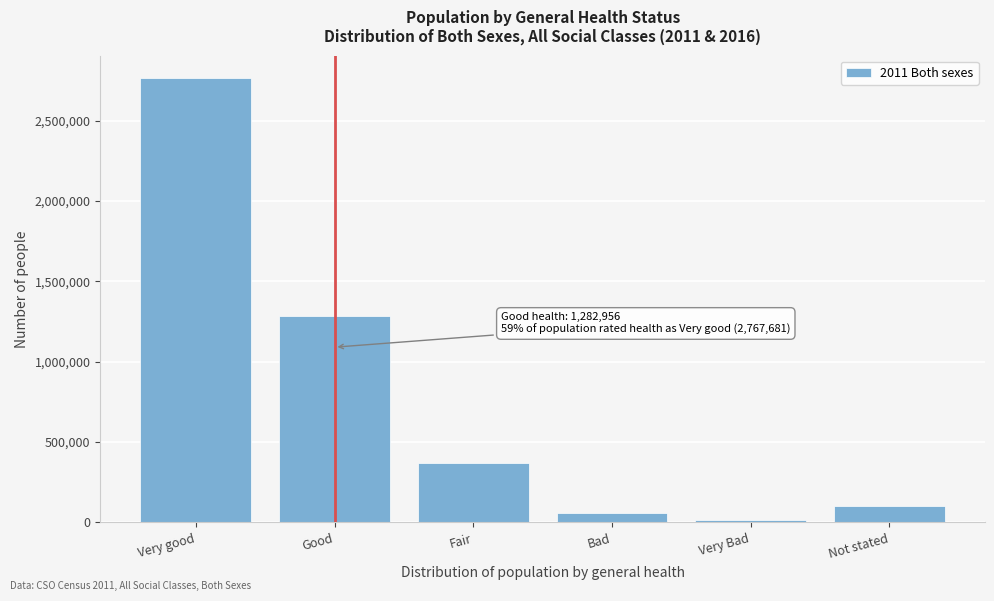

Reading right to left, list all the values displayed in this chart.

Not stated=99823	Very Bad=12418	Bad=57243	Fair=368131	Good=1282956	Very good=2767681